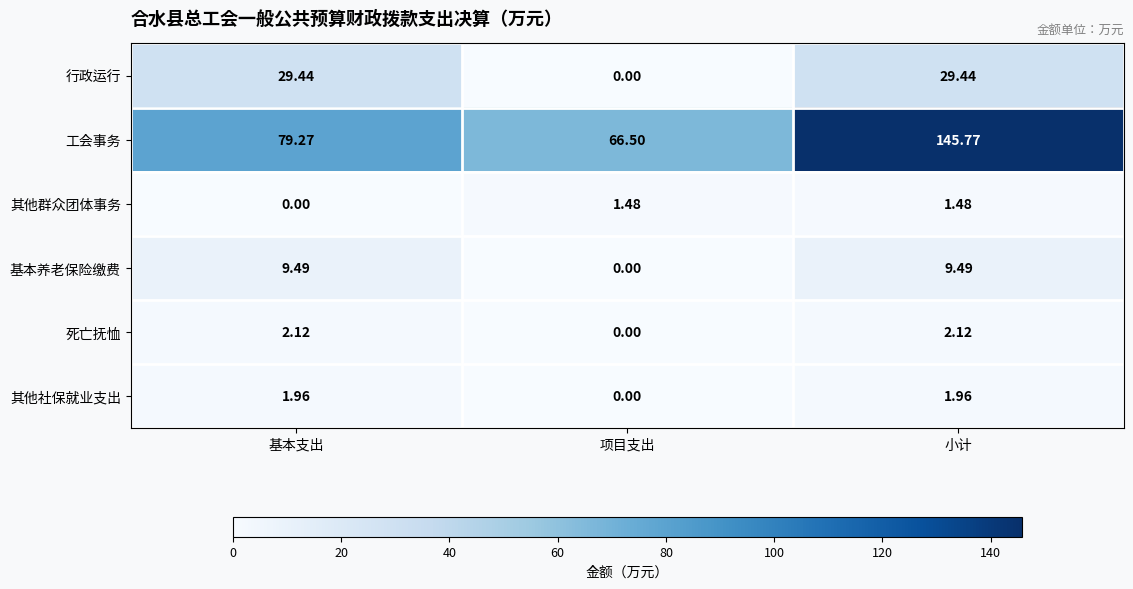

Which series has the largest range (max minus min)?

工会事务